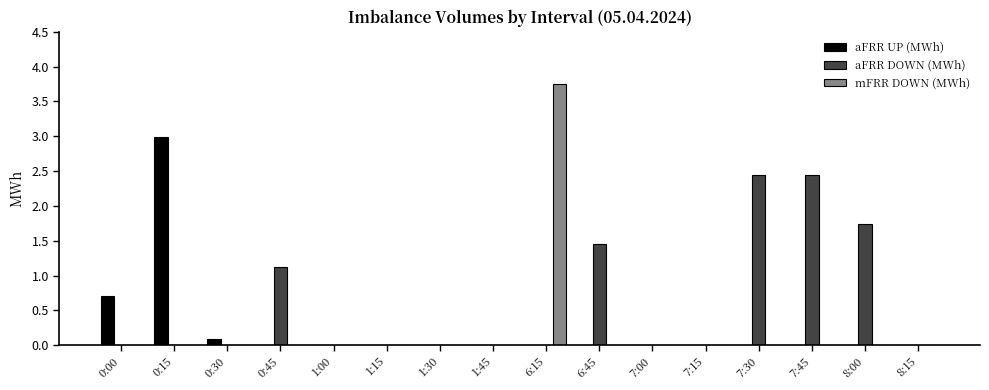

What is the sum of all aFRR DOWN (MWh) values?

9.2